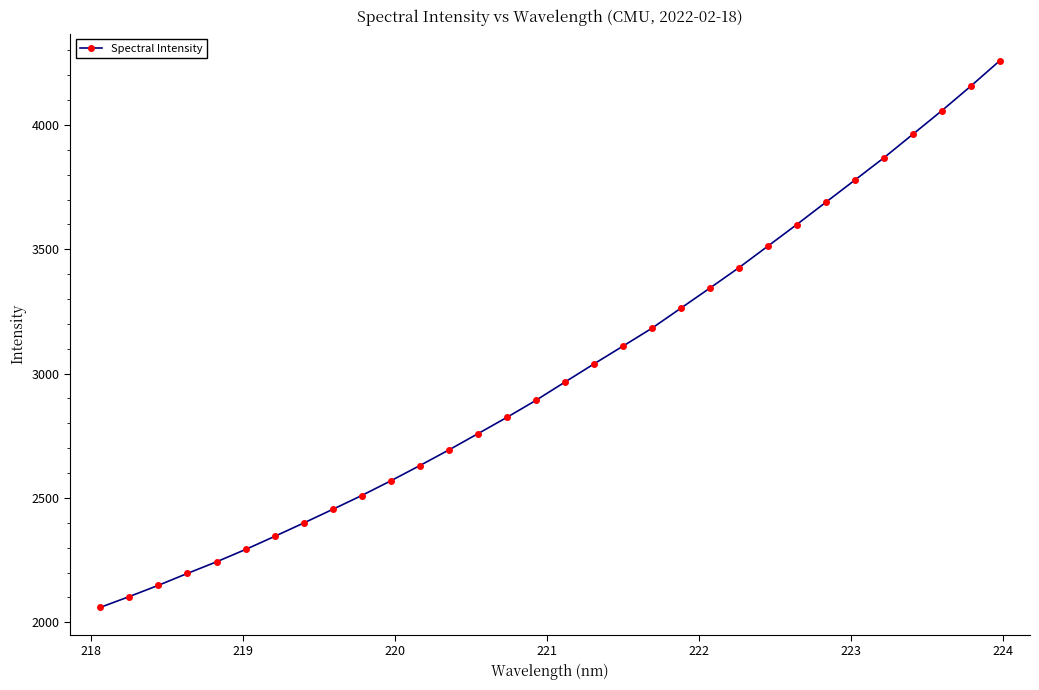

What is the difference between the second highest and minimum values?

2095.8